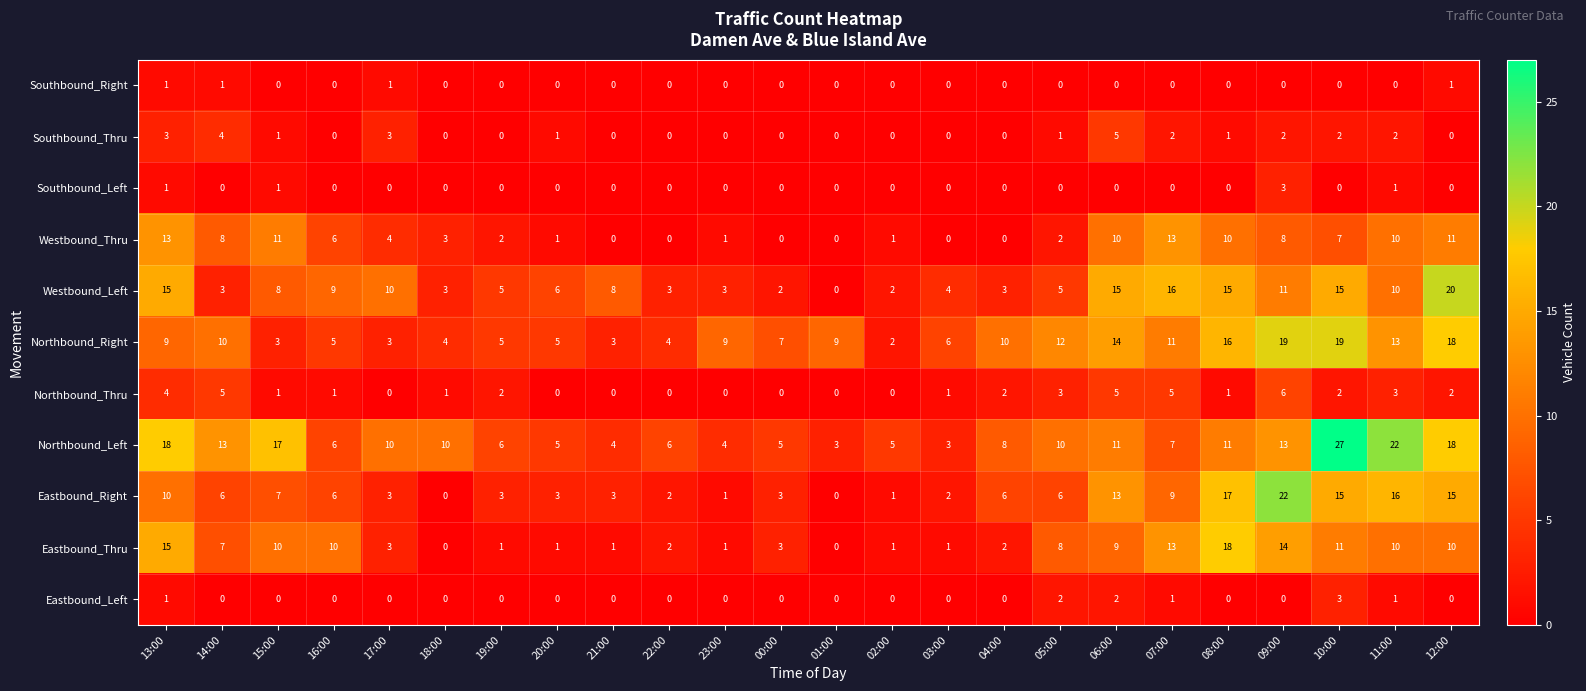

True or false: Southbound_Thru has a value of 5 at 06:00.

True